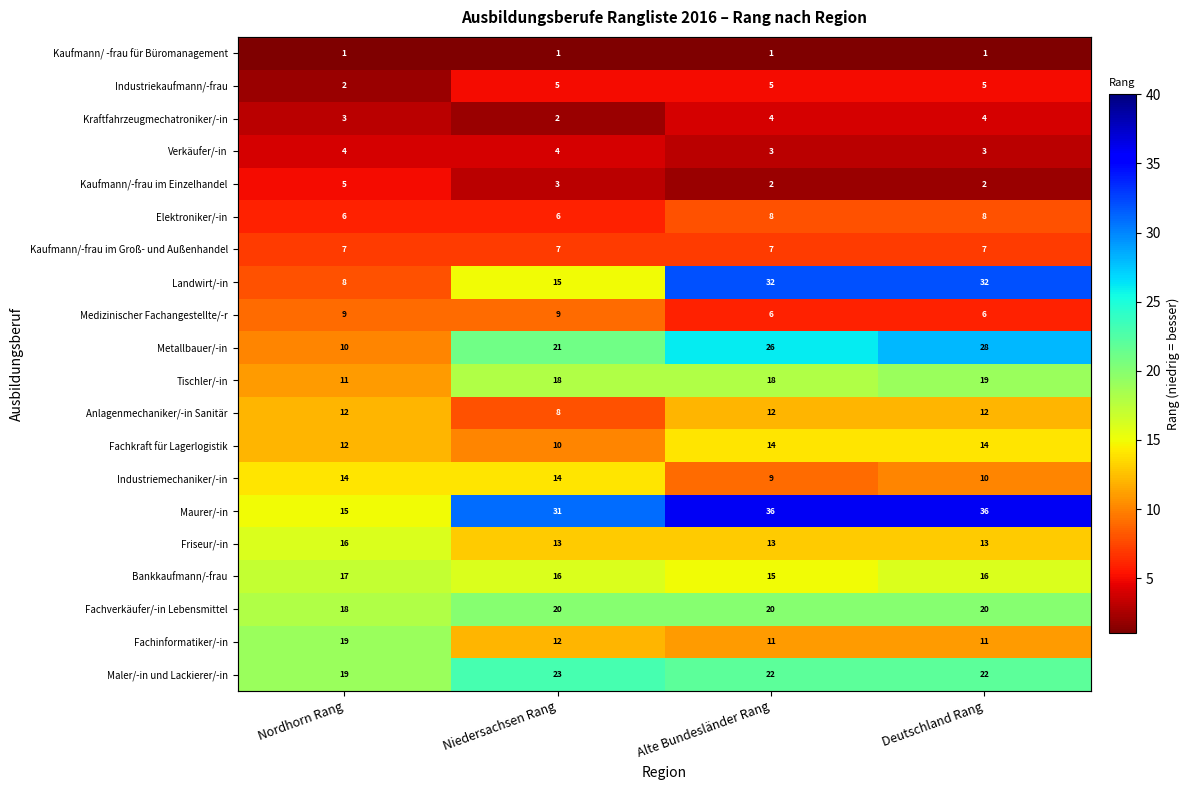

At how many categories does at least one series exceed 7?

4